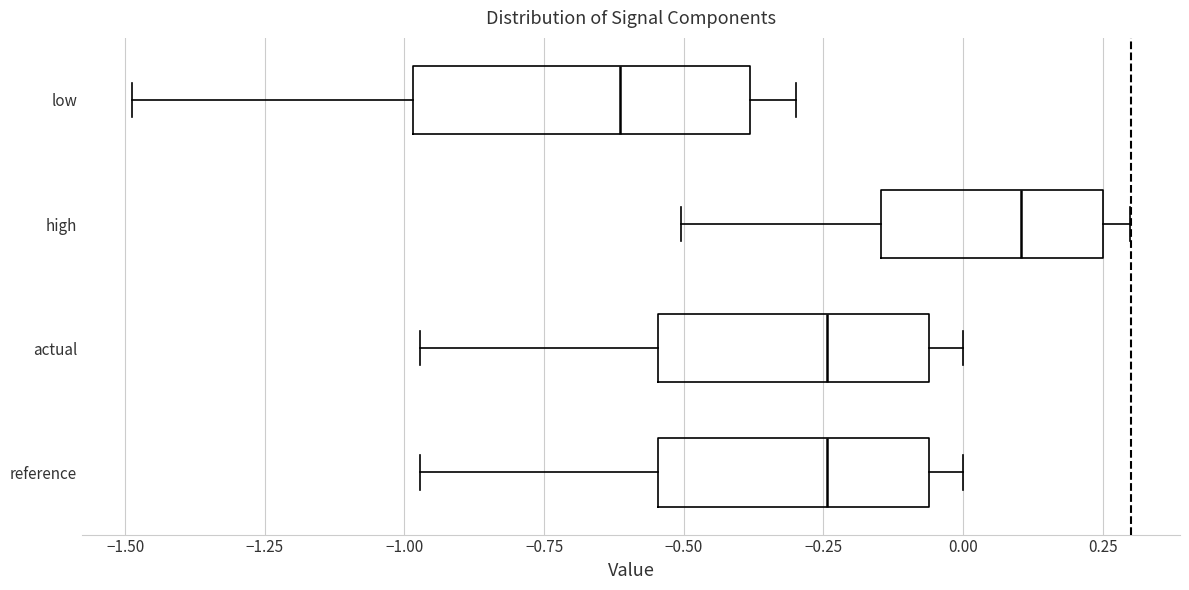

Where does the right whisker of the box for reference end on the x-axis? The values are not printed on the chart, so give them approximately, as read against the axis.

0.00